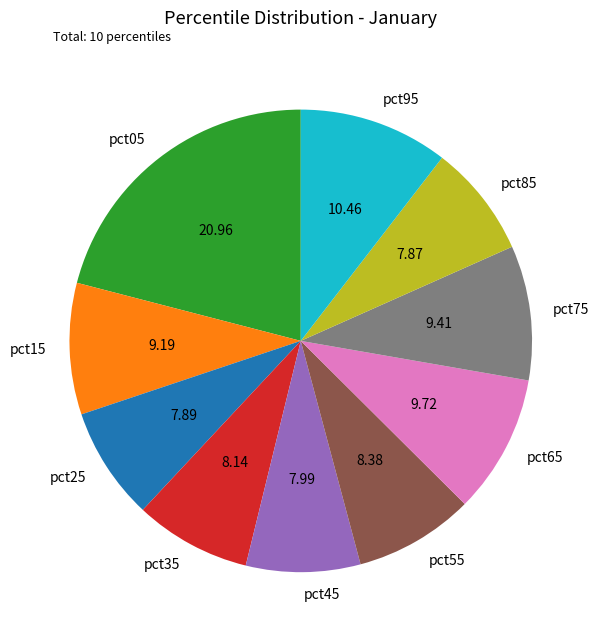

The pct95 slice represents 1% of the pie. True or false?

False